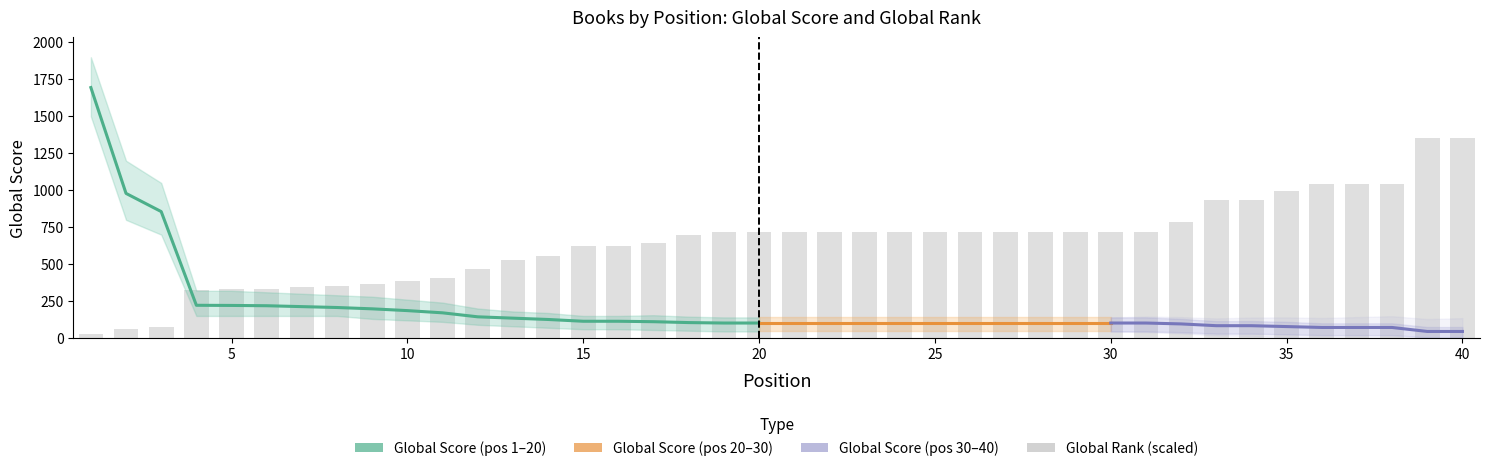

True or false: the data shows 690.2 at 13.

False